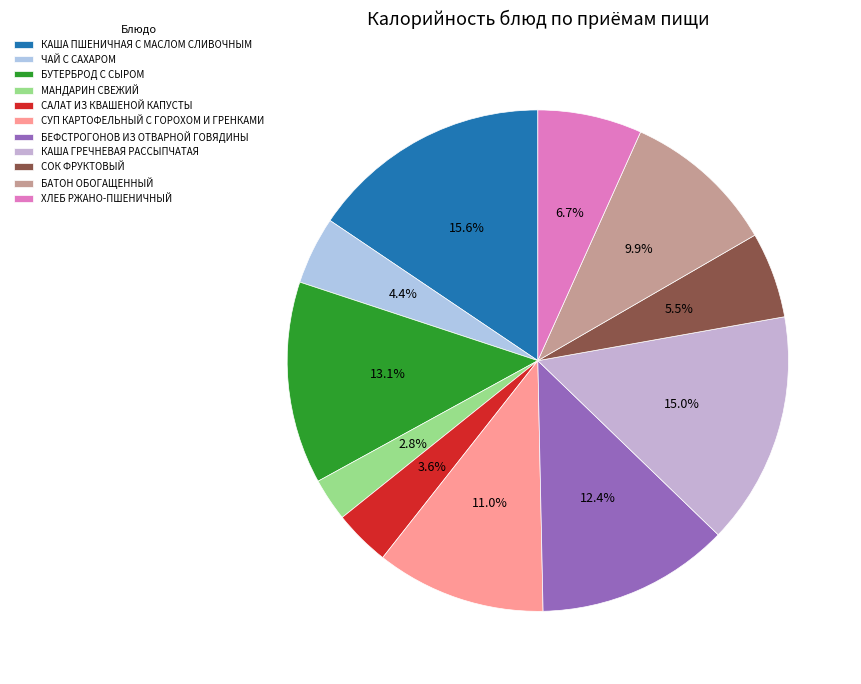

To the nearest percent, what is the difference between the largest and smallest slice percentages?

13%